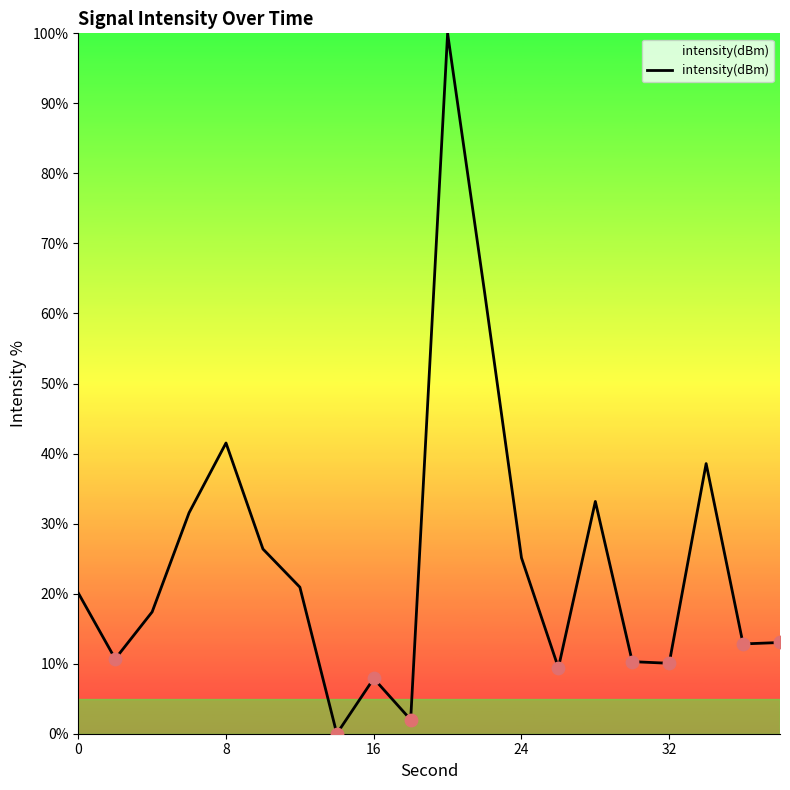

What is the maximum value shown in the chart?

100.0